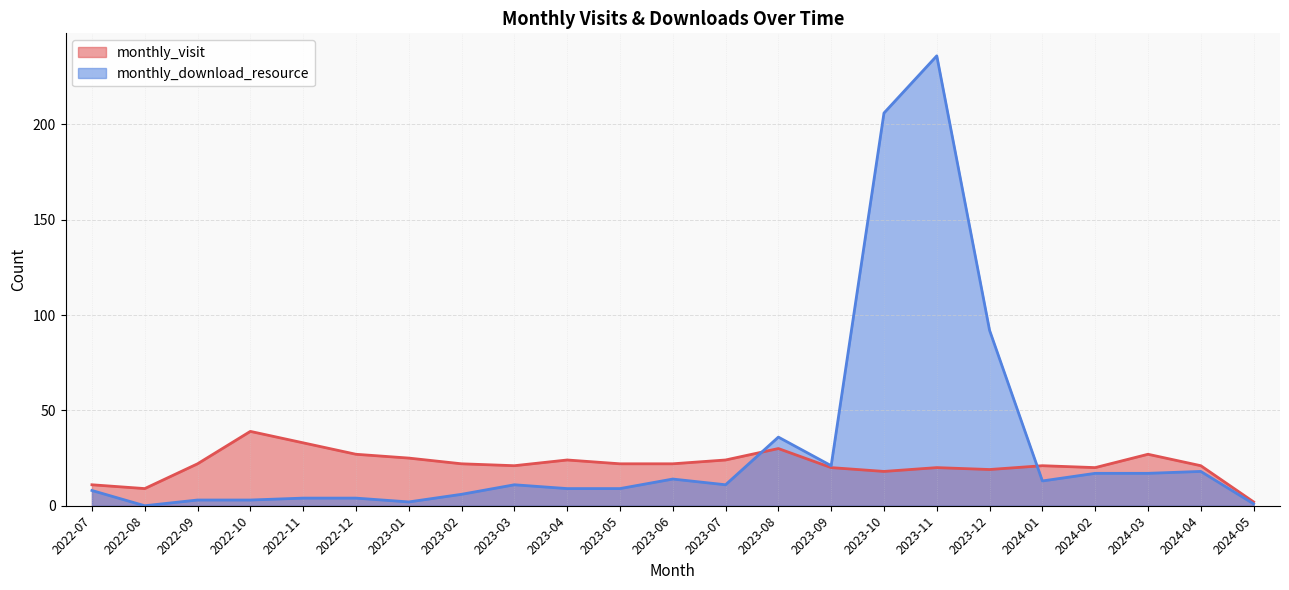

At 2022-10, list the series in order from smallest to largest.

monthly_download_resource, monthly_visit